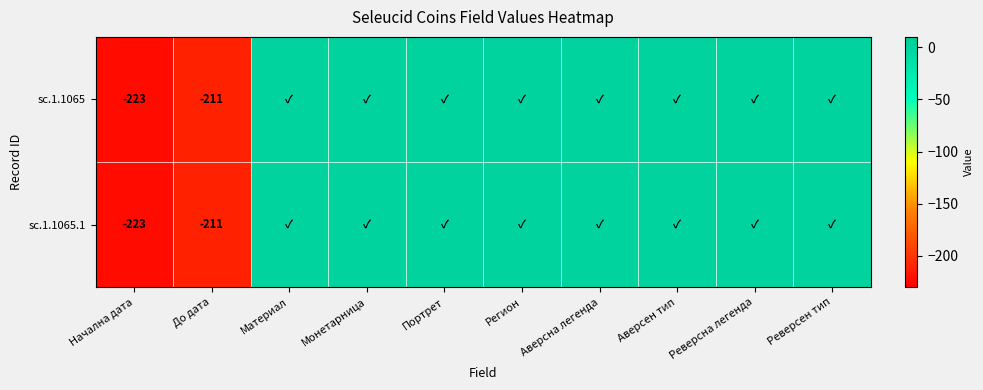

True or false: sc.1.1065 has a value of -223 at Начална дата.

True